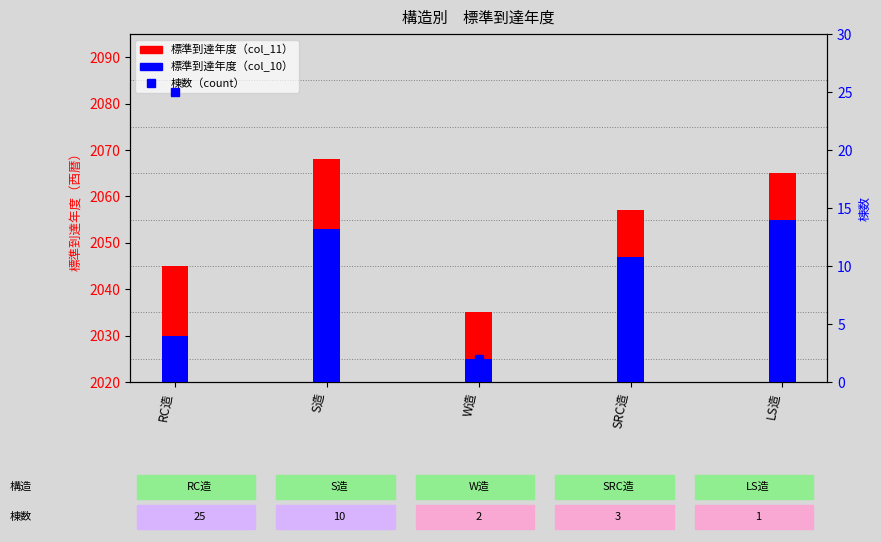

Which has a higher value, RC造 or LS造?

LS造